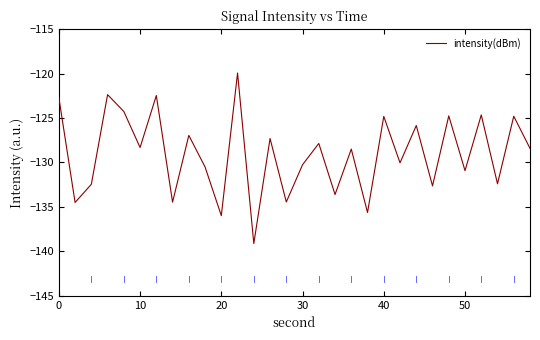

How many lines are shown in the chart?

1